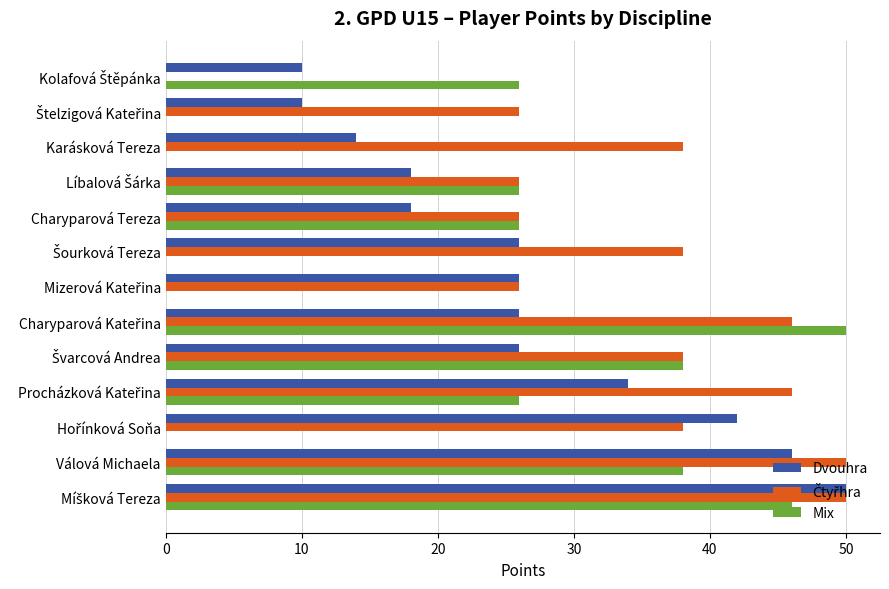

What is the maximum value shown in the chart?

50